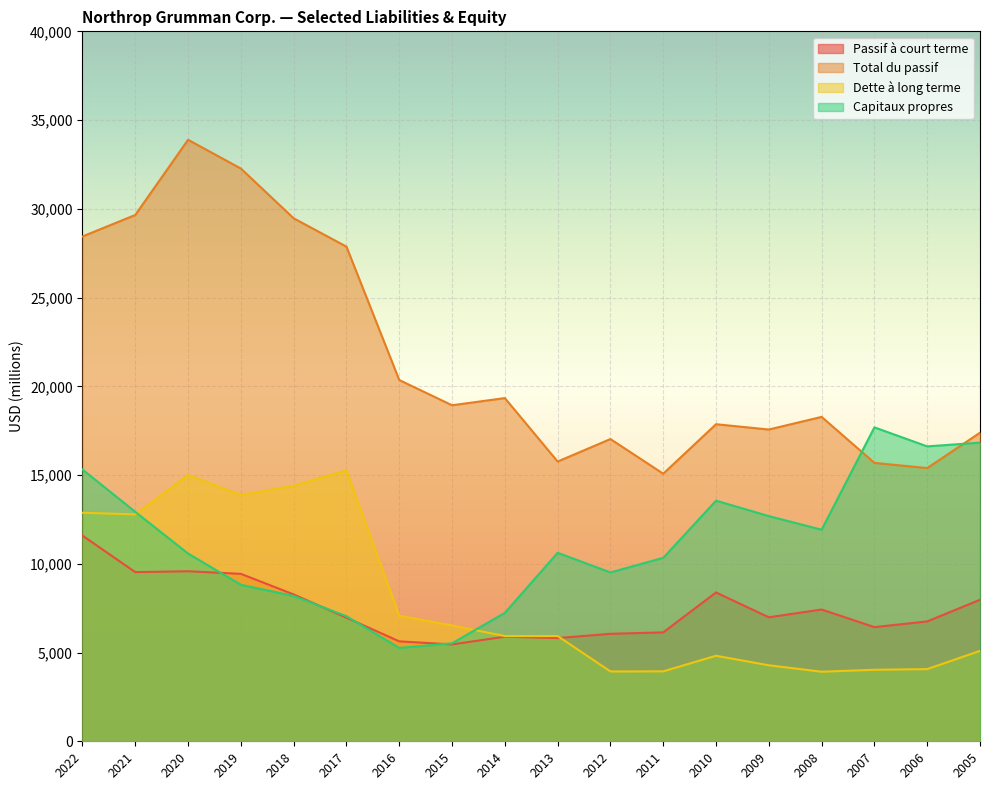

Rank the categories by Dette à long terme value from highest to lowest.

2017, 2020, 2018, 2019, 2022, 2021, 2016, 2015, 2013, 2014, 2005, 2010, 2009, 2006, 2007, 2011, 2012, 2008